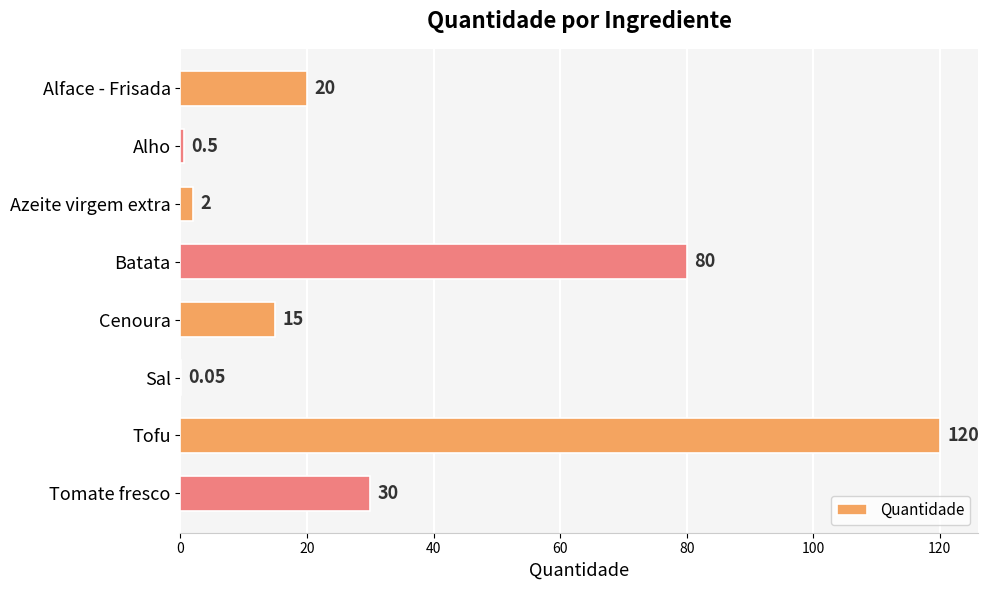

Which has a higher value, Alho or Tomate fresco?

Tomate fresco